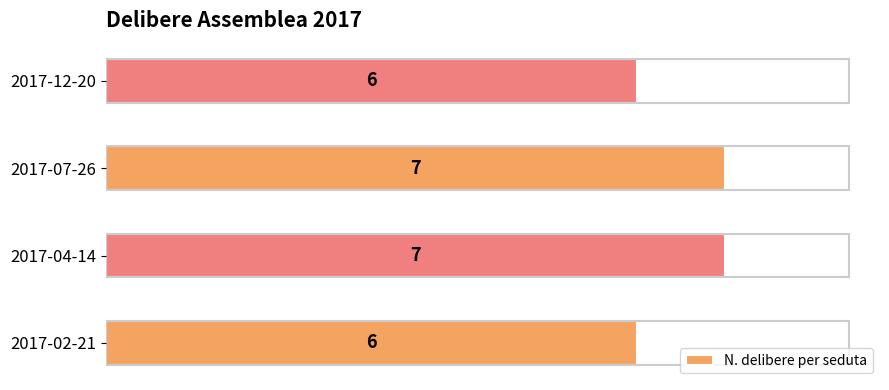

What is the difference between the second highest and minimum values?

1